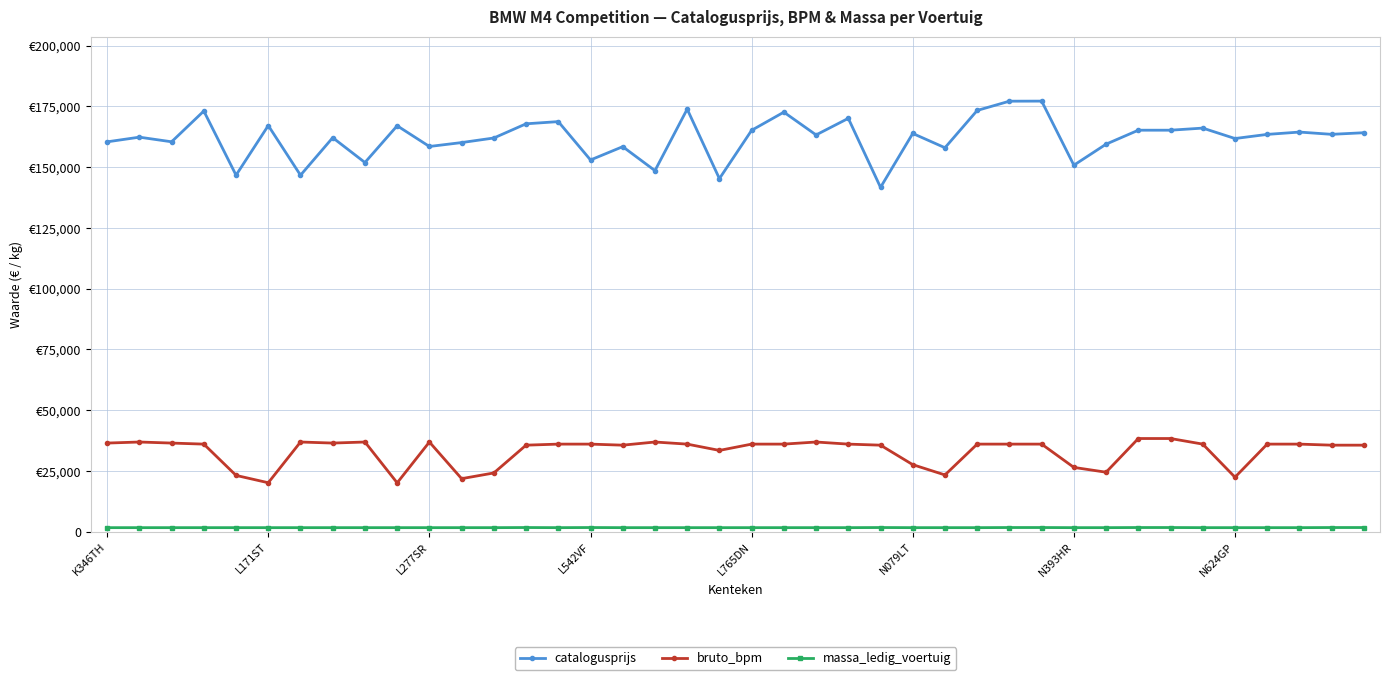

What is the sum of all bruto_bpm values?

1322174